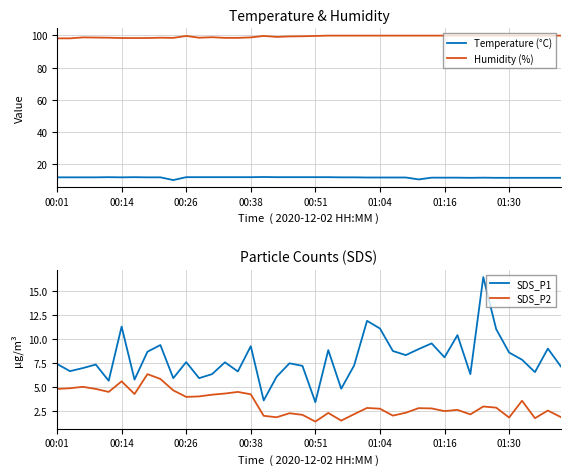

What are all the series names shown in the legend?

Temperature (°C), Humidity (%), SDS_P1, SDS_P2